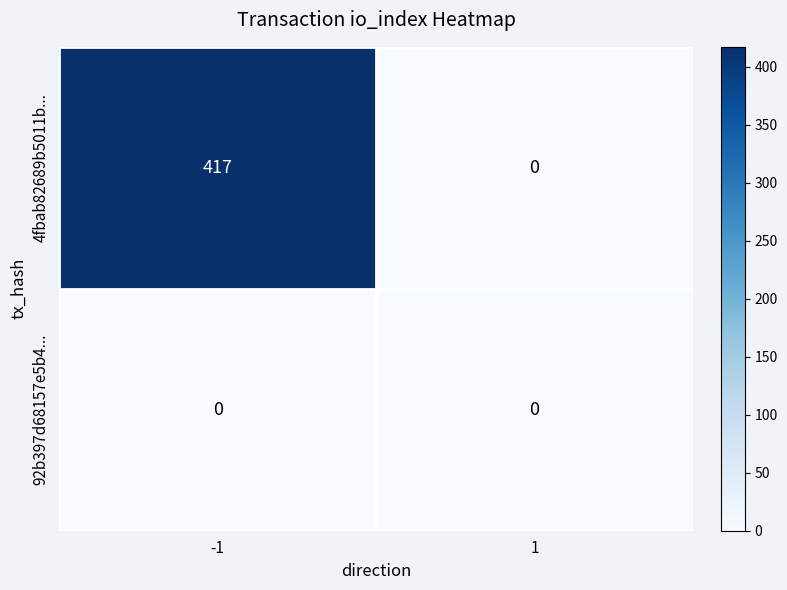

At how many categories does at least one series exceed 396?

1